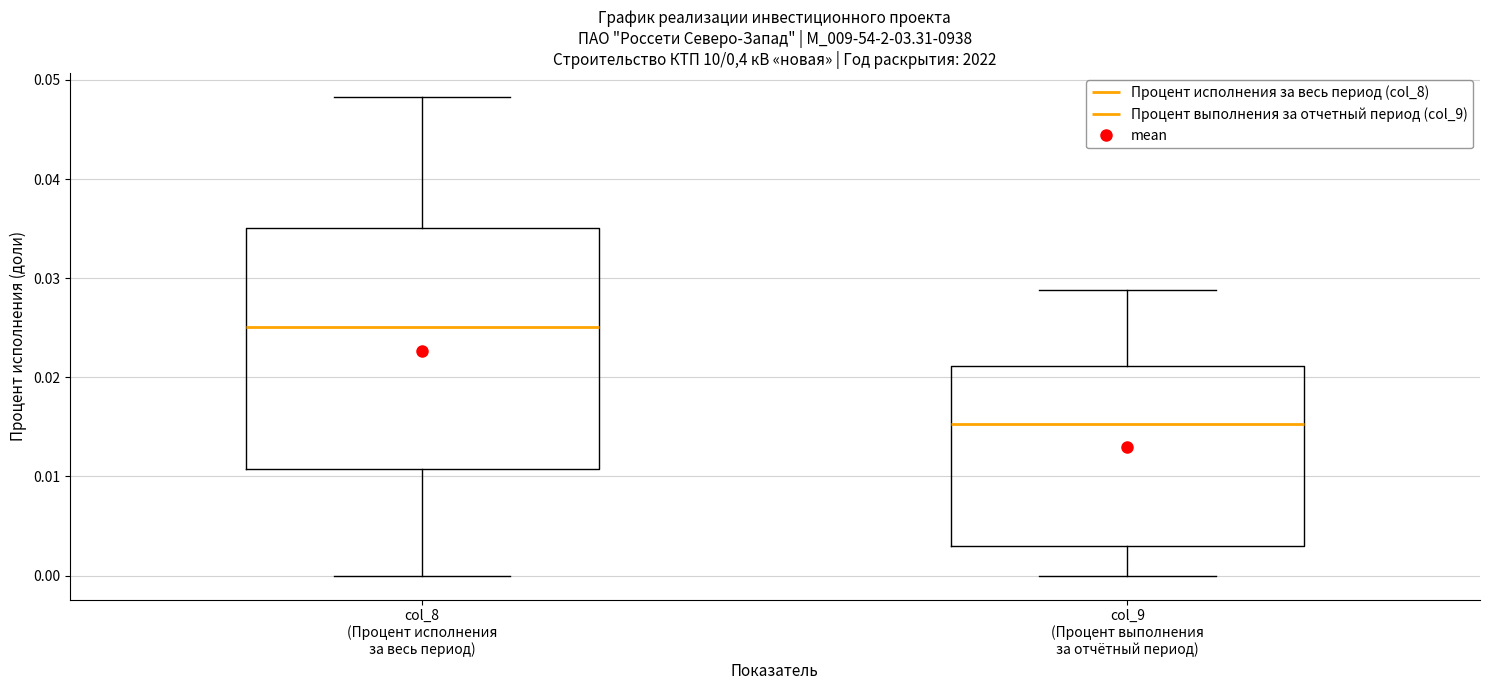

Where does the lower whisker of the box for col_8 (Процент исполнения за весь период) end on the y-axis? The values are not printed on the chart, so give them approximately, as read against the axis.

0.000